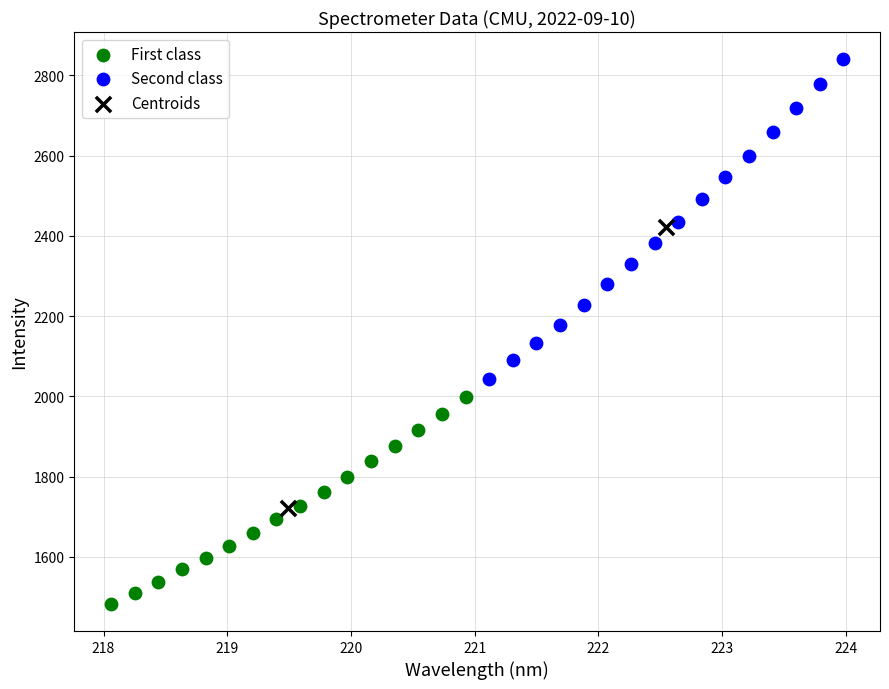

What are all the series names shown in the legend?

First class, Second class, Centroids